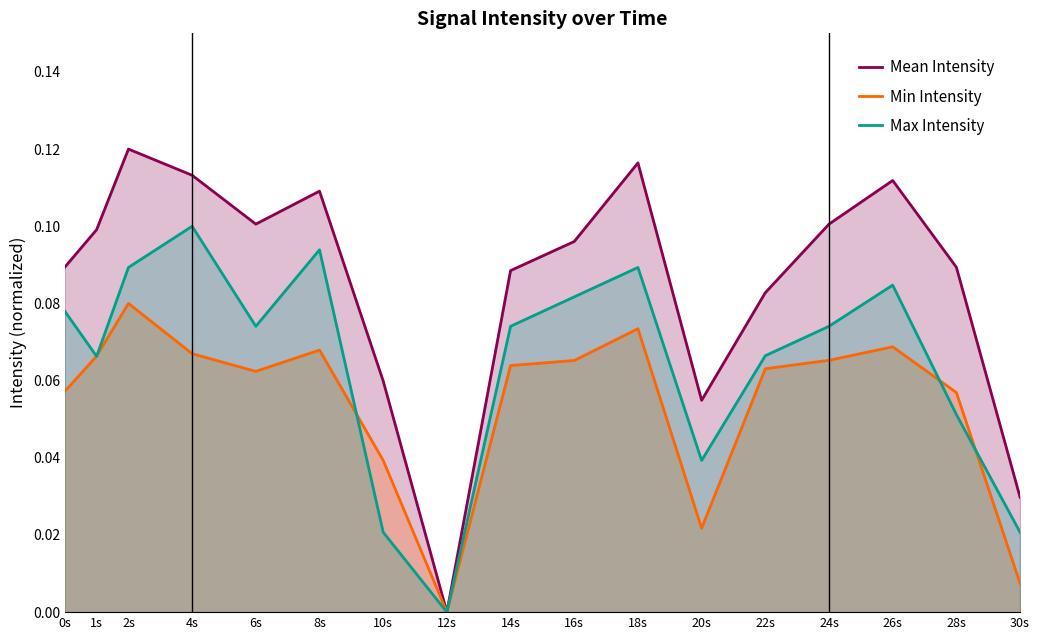

Is the value of Min Intensity at 18s greater than the value of Max Intensity at 8s?

No